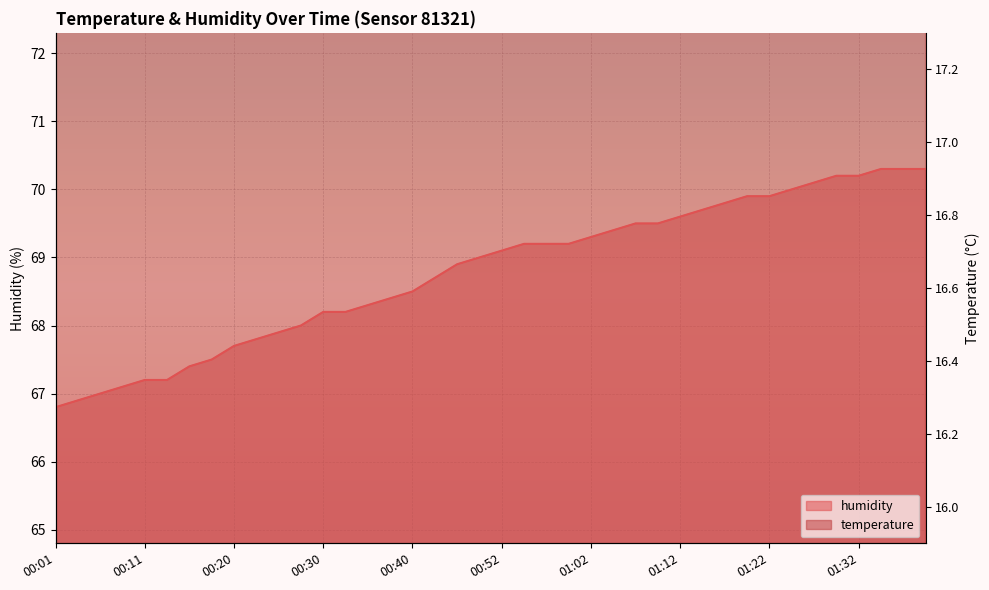

Is it true that humidity equals 68.2 at 00:30?

True